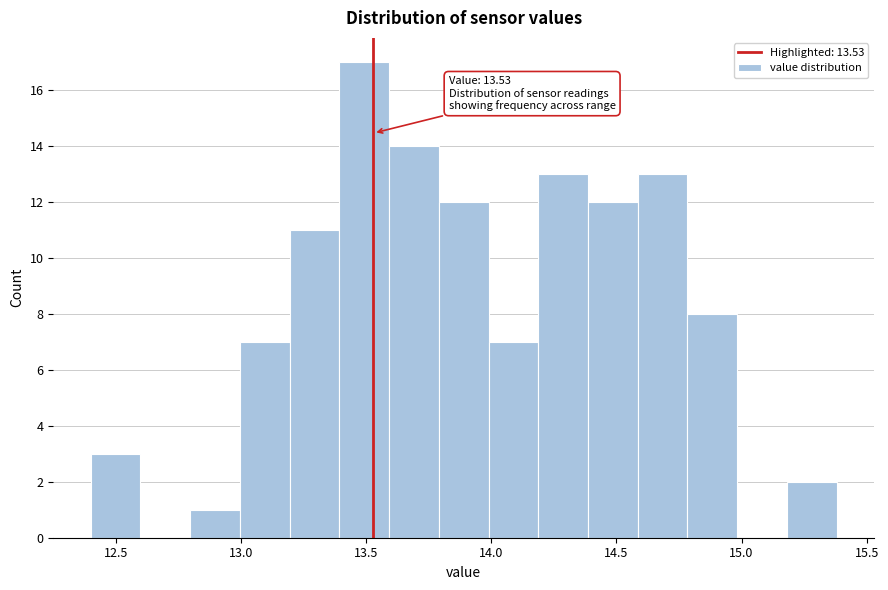

Read against the x-axis, roughly where is the centre of the tallest bar?

13.50